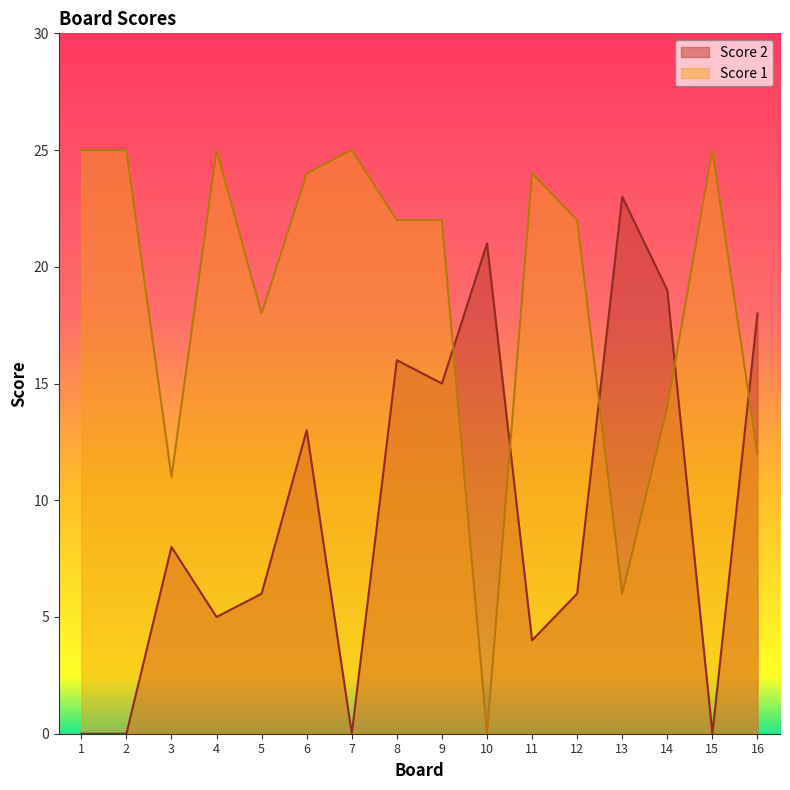

How many lines are shown in the chart?

2